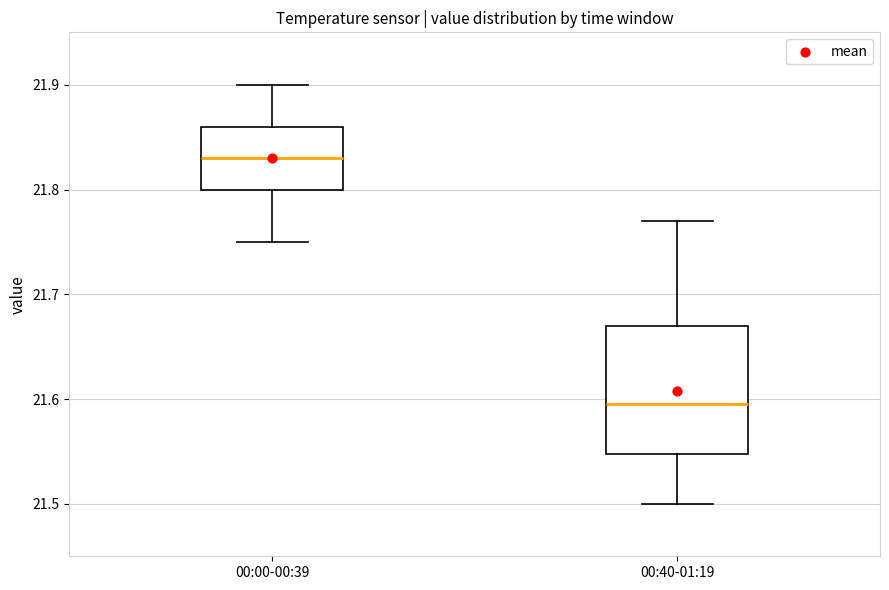

Reading left to right, transcribe this box plot: for each box, give where its median line is, the range the box spans, and where its two whiskers end, as read against the y-axis. The values are not printed on the chart, so give them approximately, as read against the axis.

00:00-00:39: median 21.83, box 21.80 to 21.86, whiskers 21.75 to 21.90
00:40-01:19: median 21.60, box 21.55 to 21.67, whiskers 21.50 to 21.77